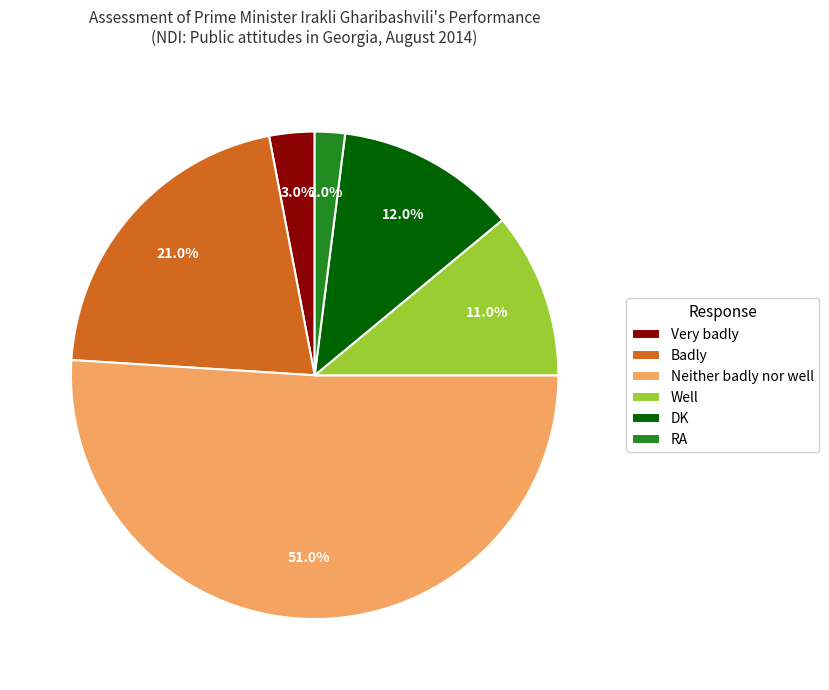

Count the number of slices in the pie.

6